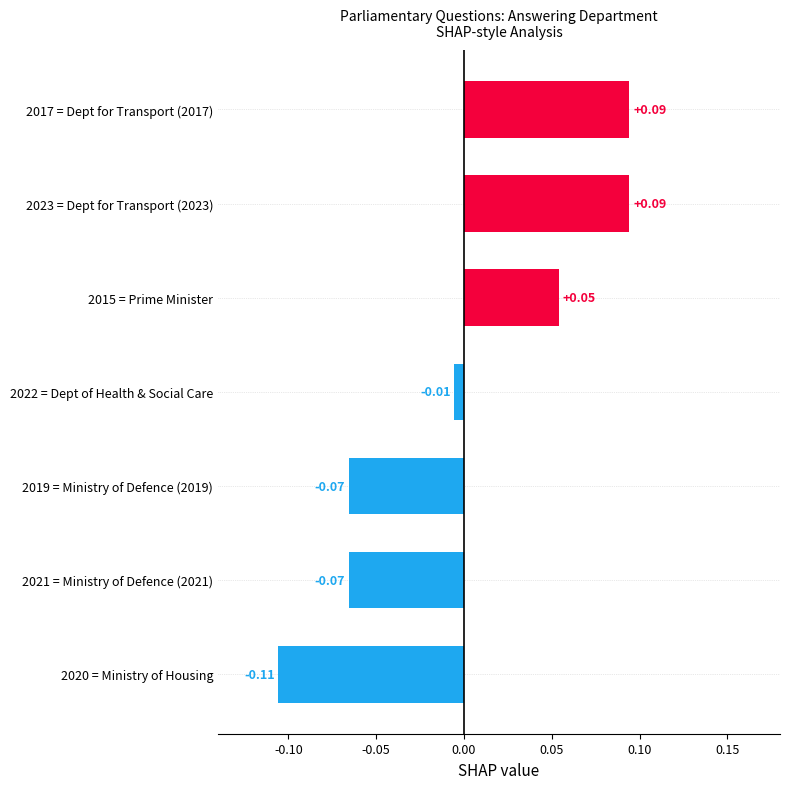

How many values are below 0?

4